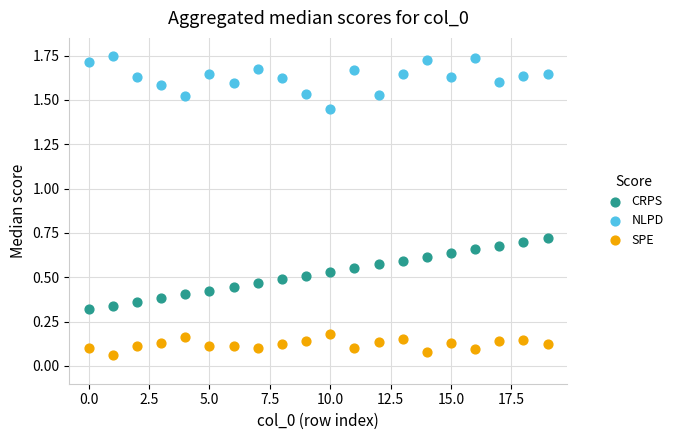

Which series has the largest Y range (max minus min)?

CRPS